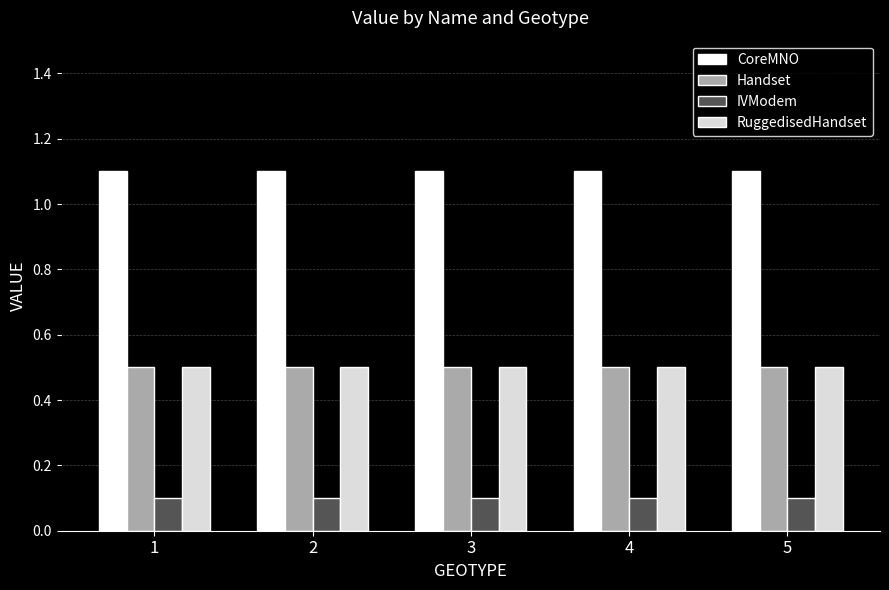

What is the sum of all CoreMNO values?

5.5